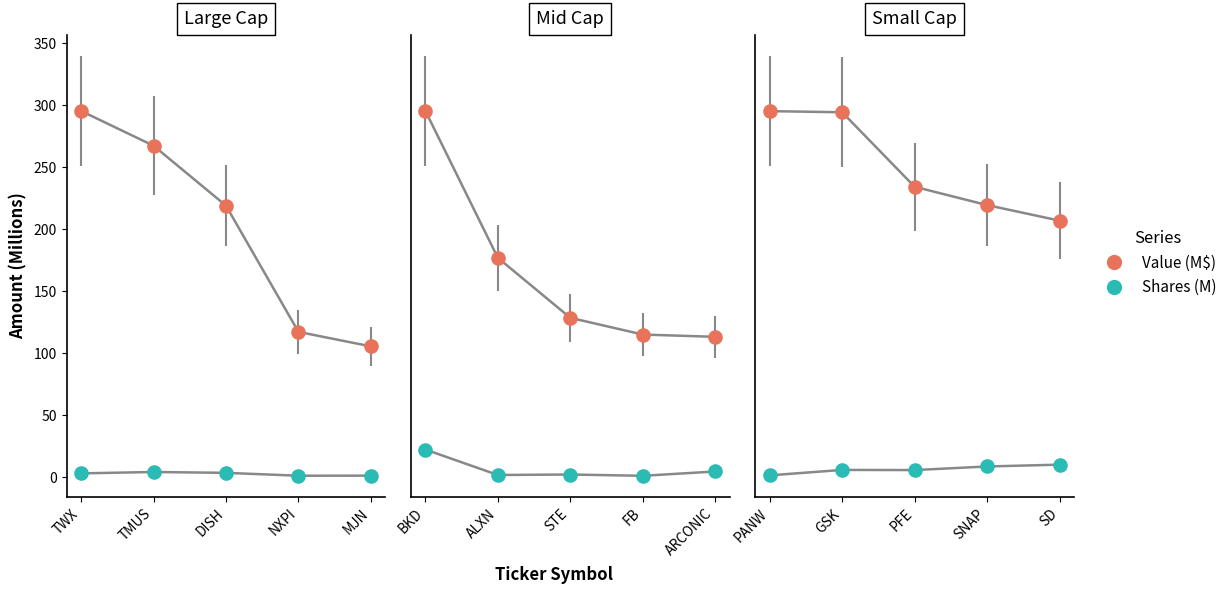

Which series has the largest total across all categories?

Value (M$)